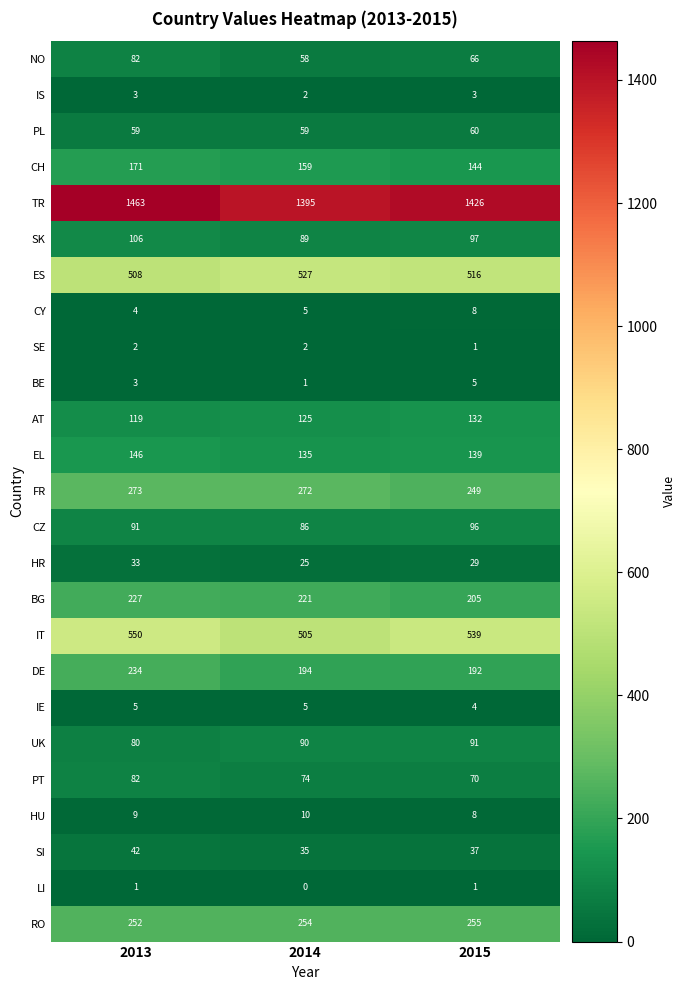

Rank the categories by TR value from lowest to highest.

2014, 2015, 2013